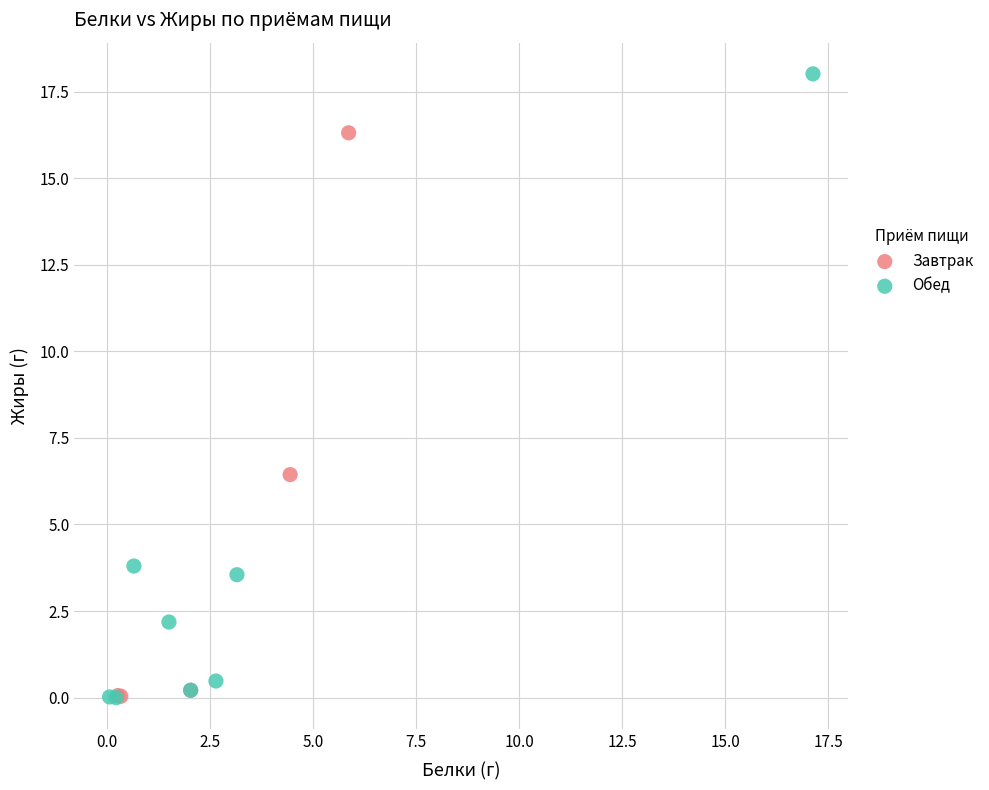

Which series contains the highest Y value?

Обед